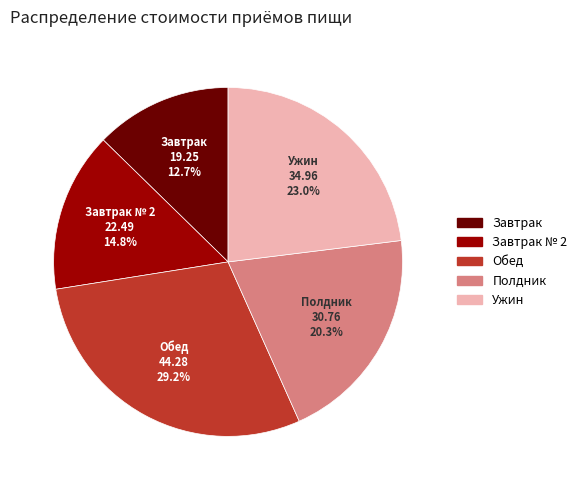

Which category has the smallest portion of the pie?

Завтрак